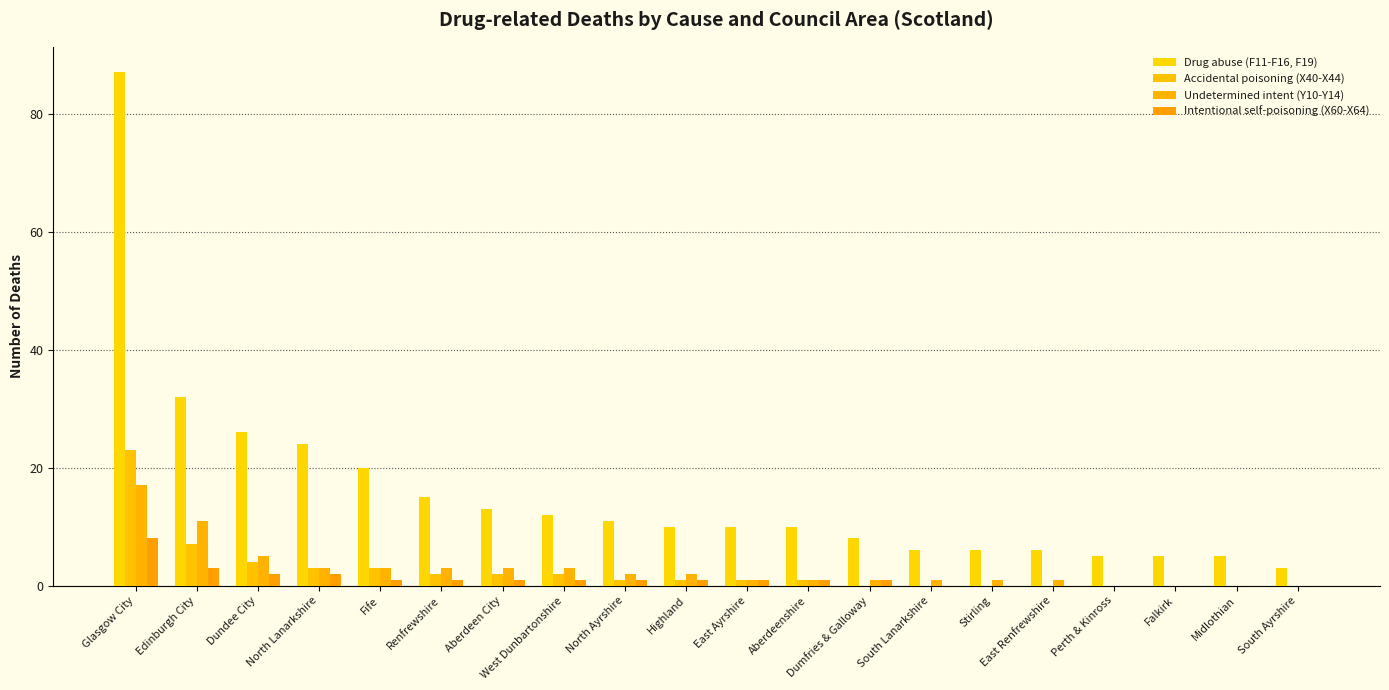

Where does the Undetermined intent (Y10-Y14) series first go above 2?

Glasgow City